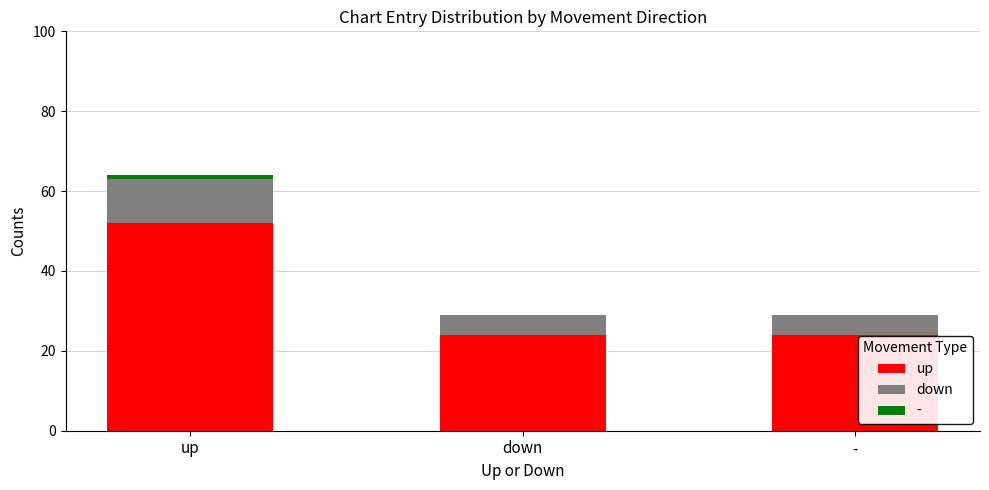

At which label does up reach its peak?

up